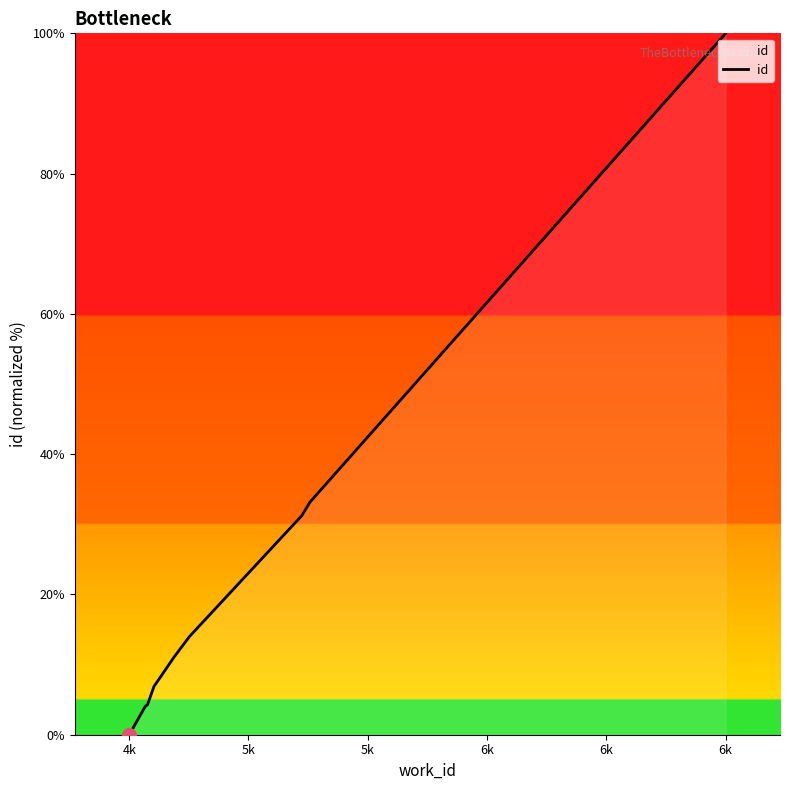

Which category has the lowest value across all series?

4k